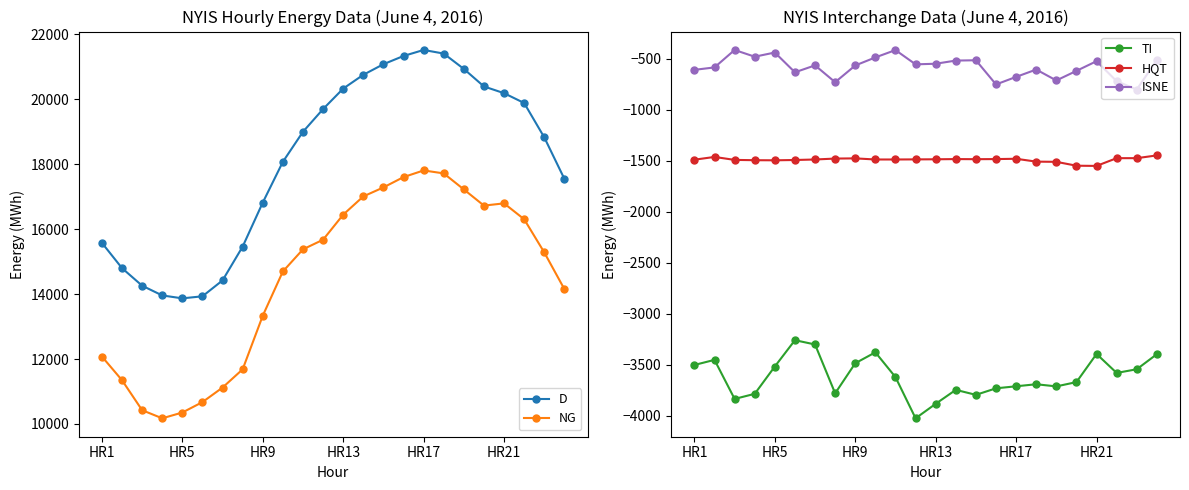

True or false: D and NG intersect in this chart.

False